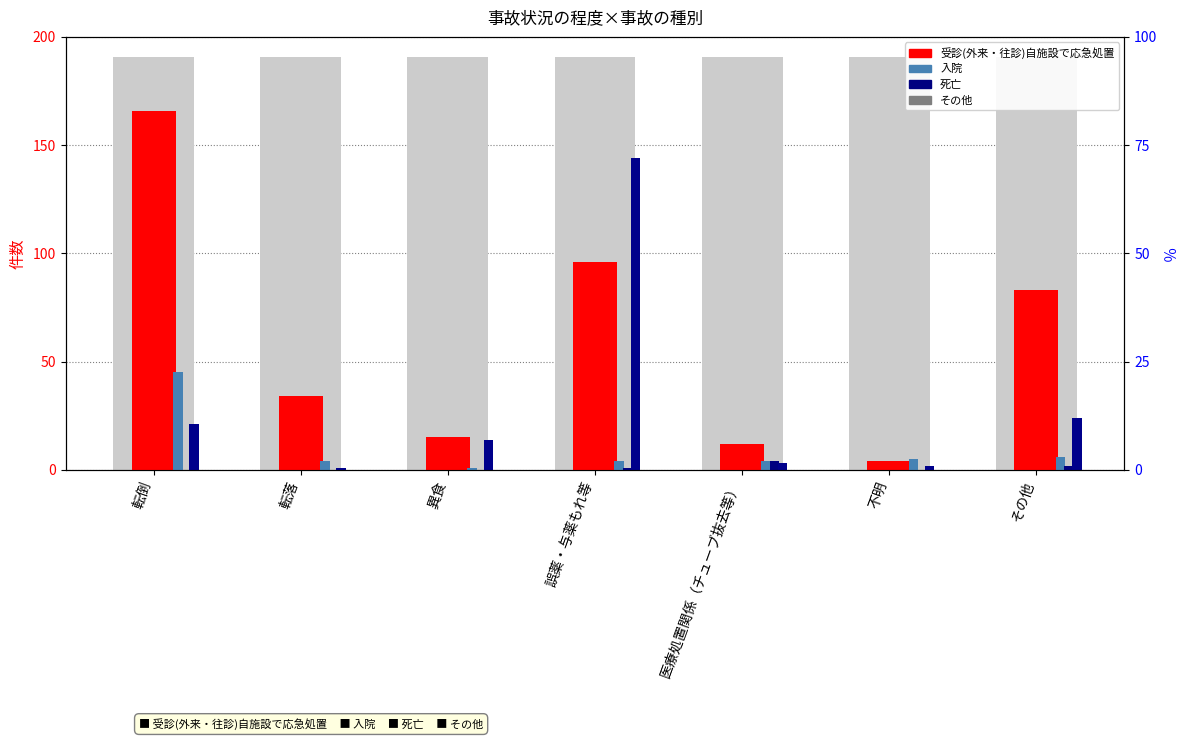

Which series has the largest range (max minus min)?

受診(外来・往診)自施設で応急処置